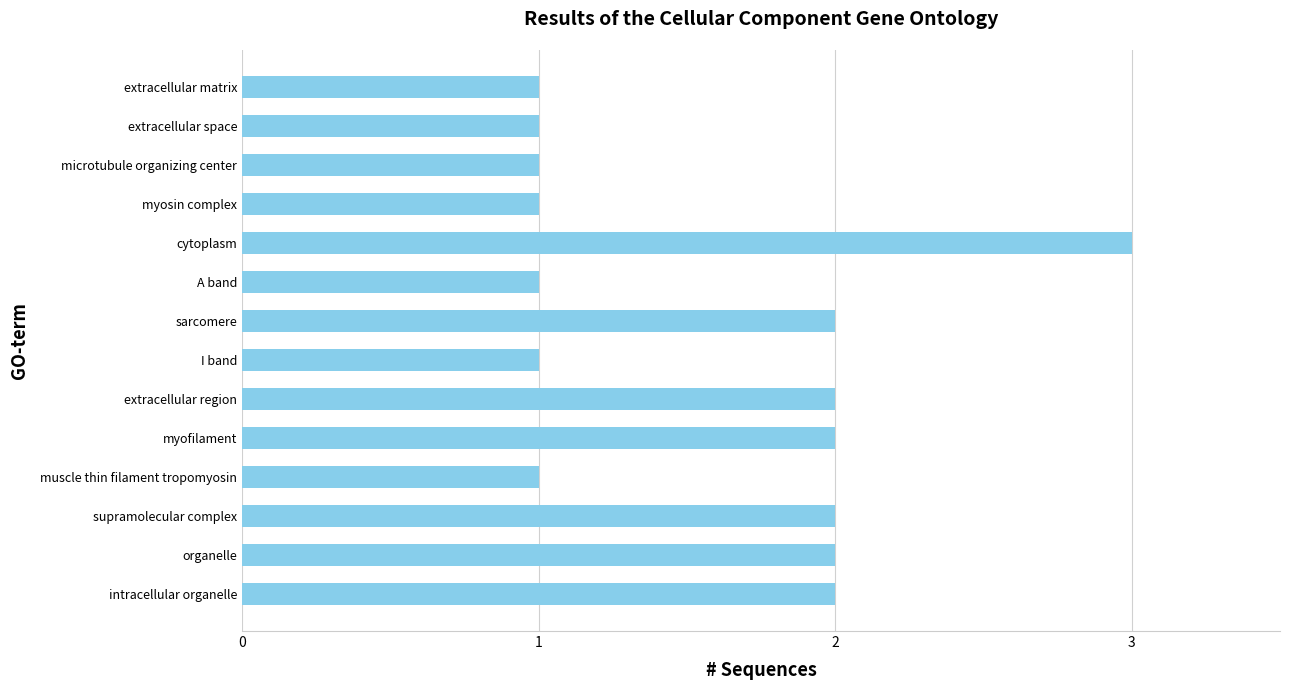

What is the sum of all values?

22